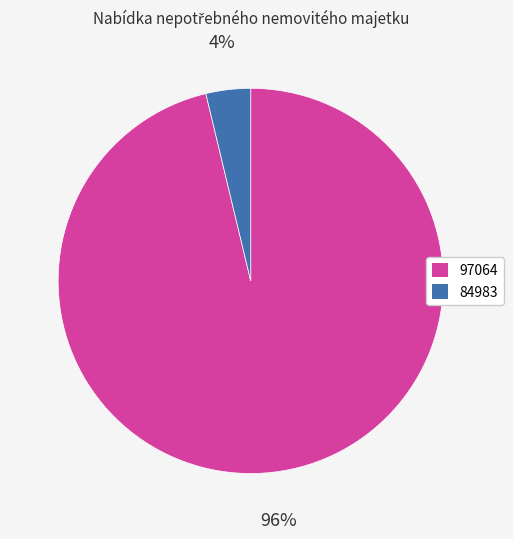

Is the sum of 84983 and 97064 greater than half?

Yes